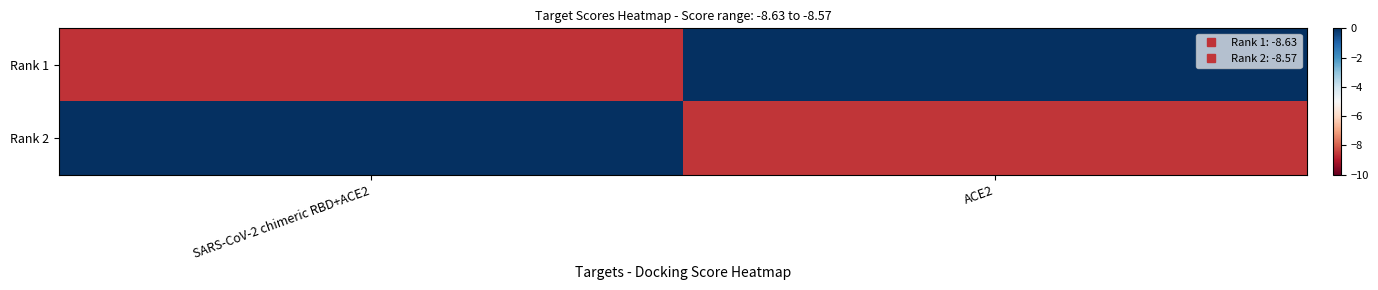

Reading left to right, what are all the values shown in this chart?

Rank 1: SARS-CoV-2 chimeric RBD+ACE2=-8.6	ACE2=0.0
Rank 2: SARS-CoV-2 chimeric RBD+ACE2=0.0	ACE2=-8.6